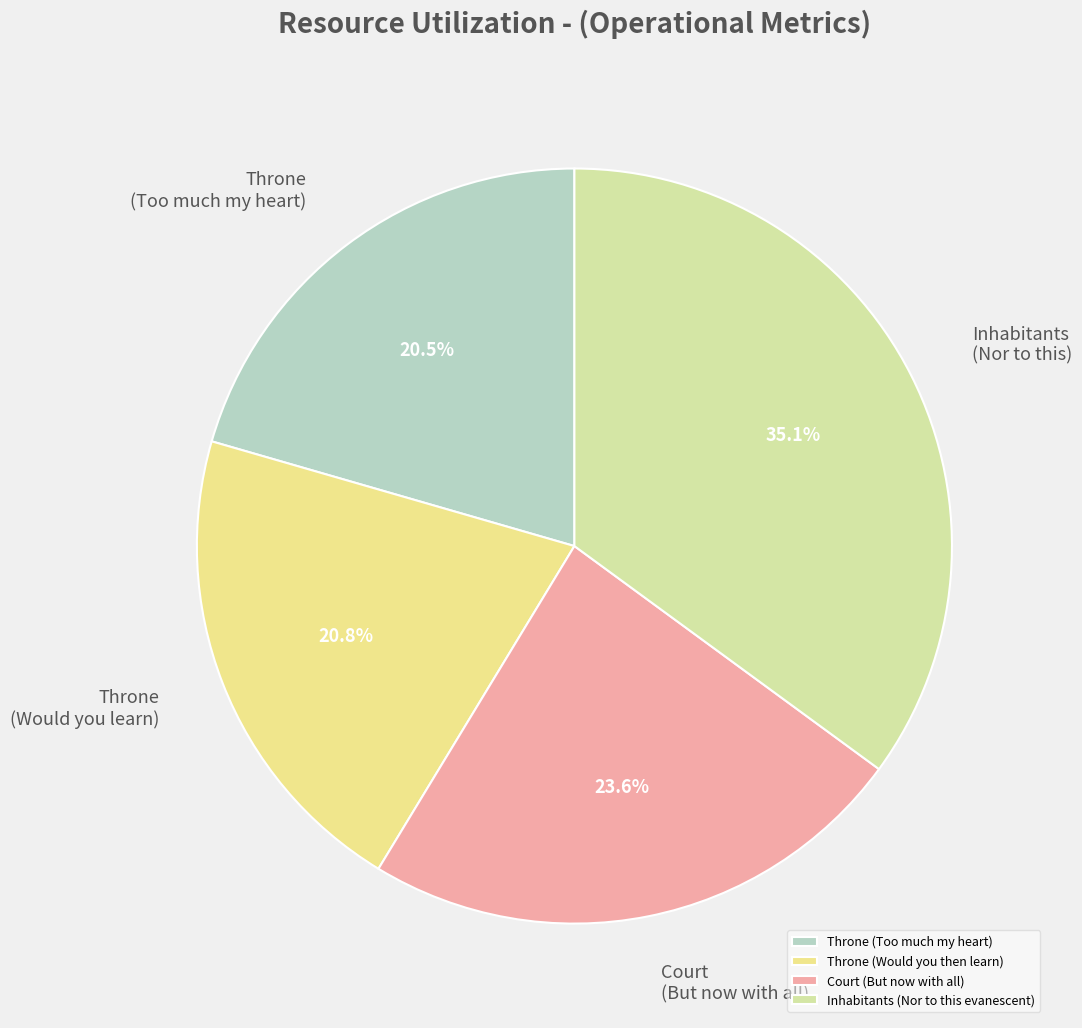

How many slices are in this pie chart?

4